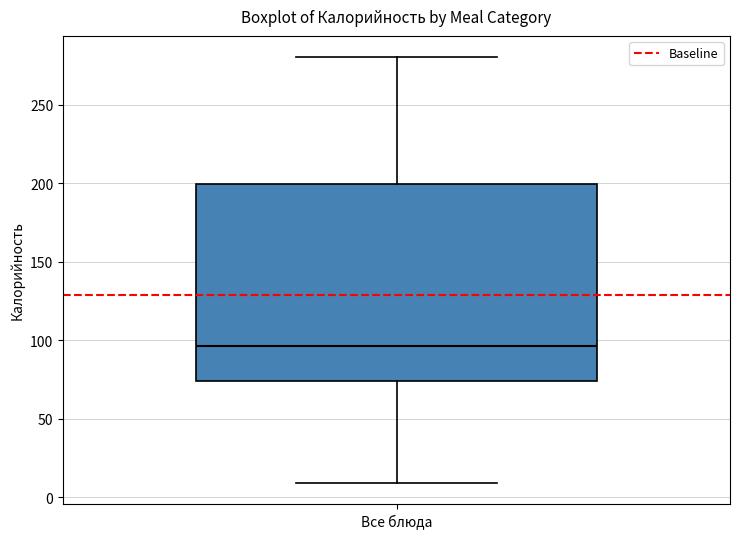

Where is the lower edge of the box for Все блюда on the y-axis? The values are not printed on the chart, so give them approximately, as read against the axis.

75